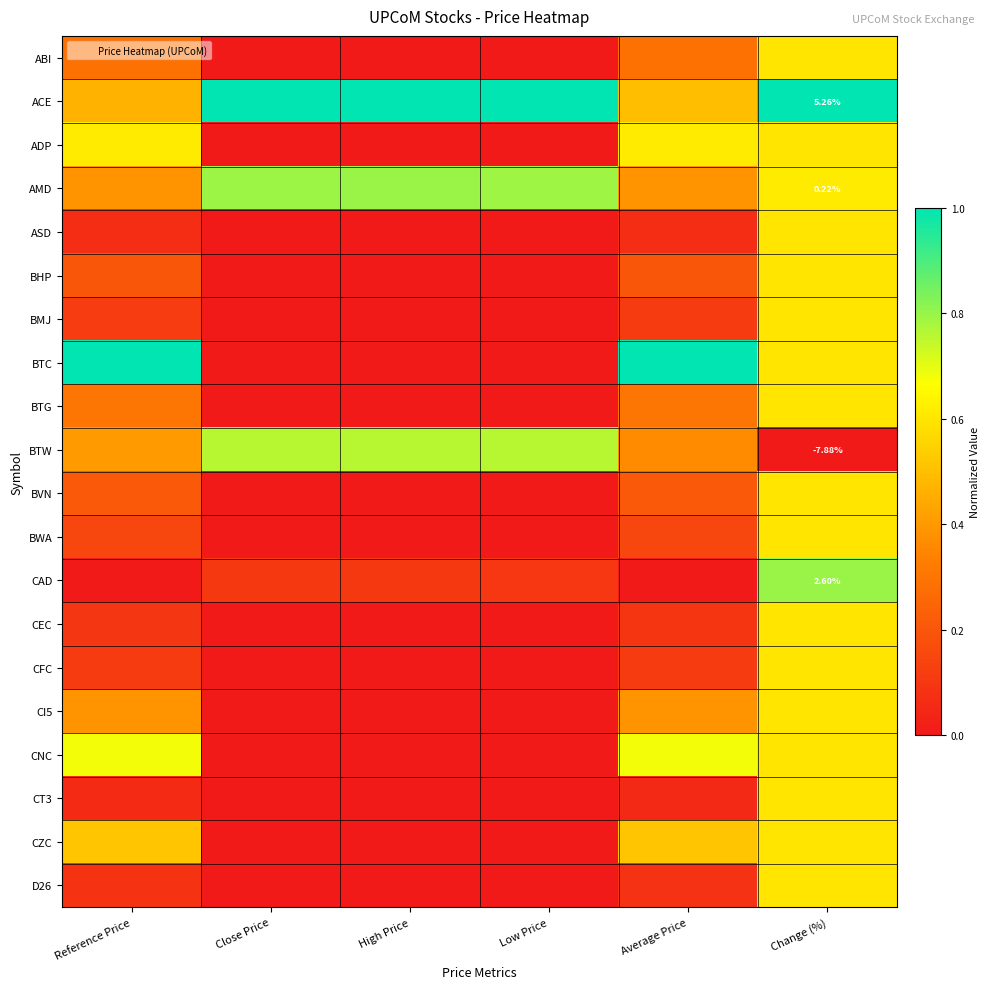

At which category is the sum across all series the highest?

Change (%)